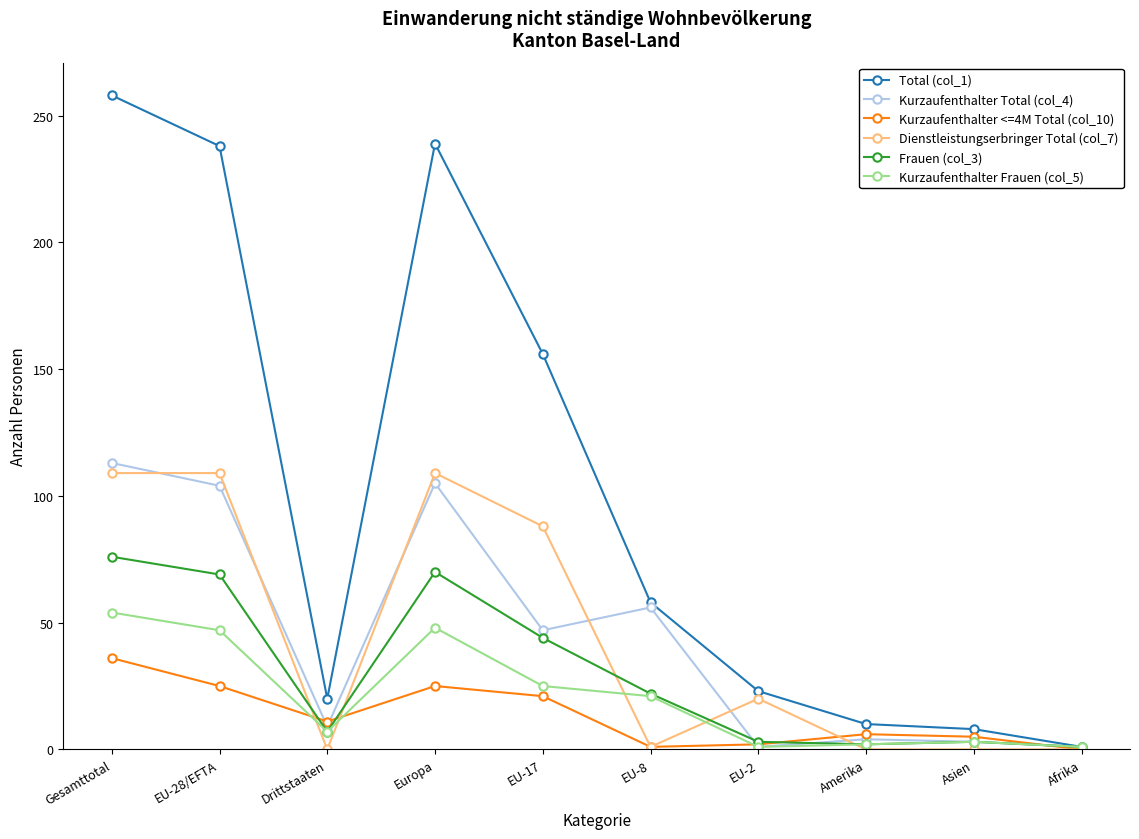

What is the maximum value shown in the chart?

258